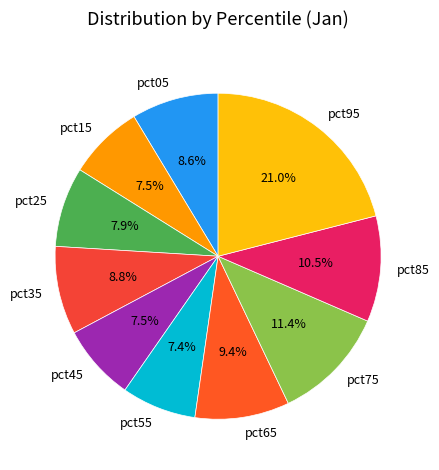

True or false: pct75 accounts for 11% of the total.

True